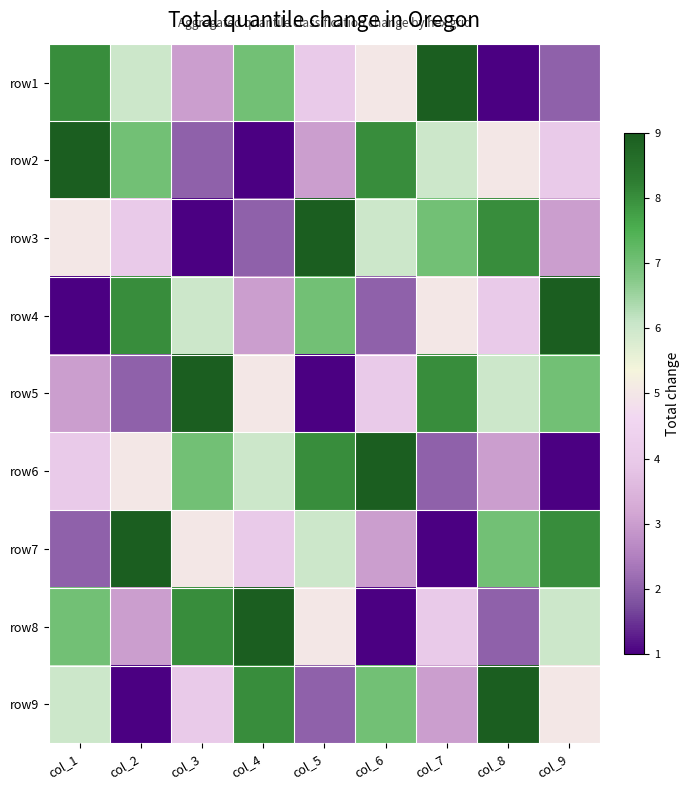

At col_1, list the series in order from largest to smallest.

row2, row1, row8, row9, row3, row6, row5, row7, row4